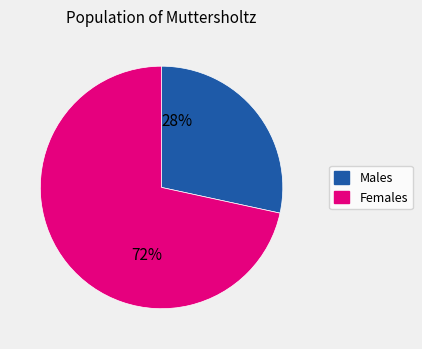

Does any single category account for the majority?

Yes